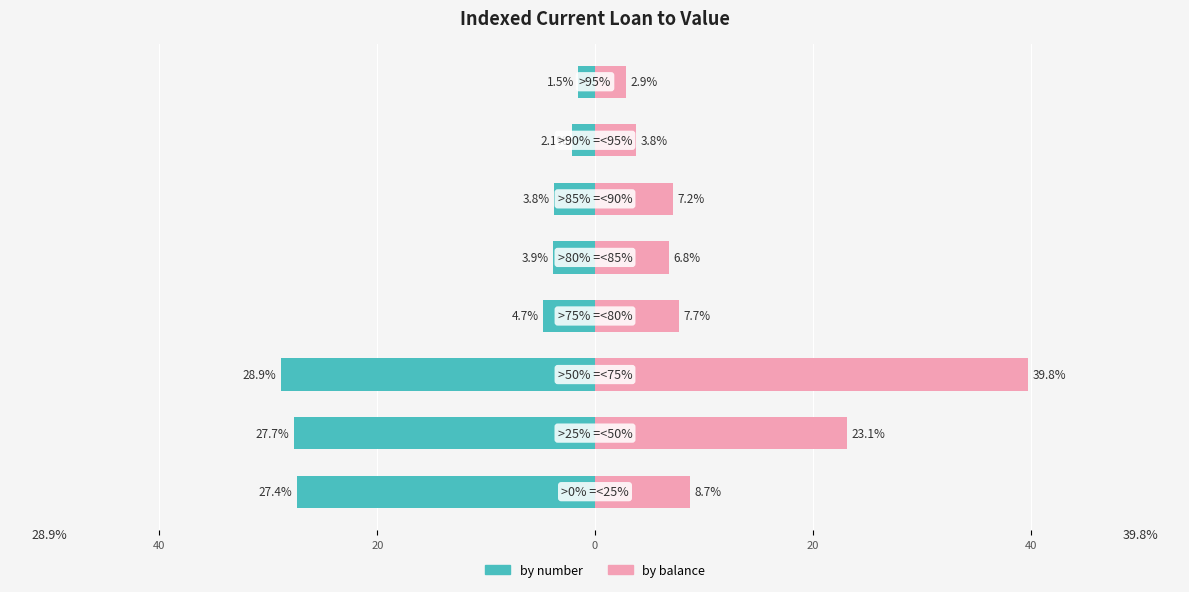

At how many categories does at least one series exceed 4?

6